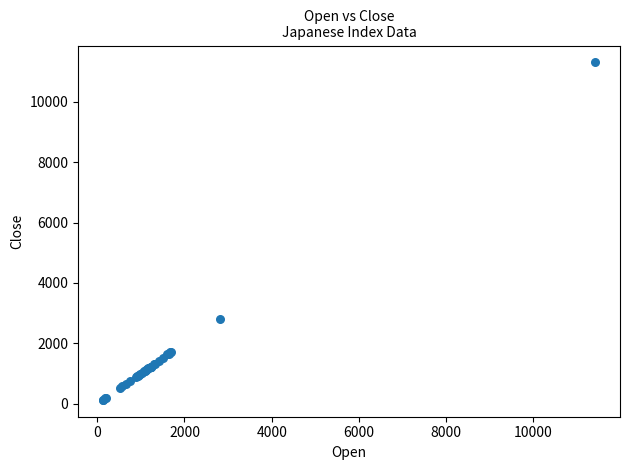

What Y value in the scatter plot is closest to 5716?

2798.8